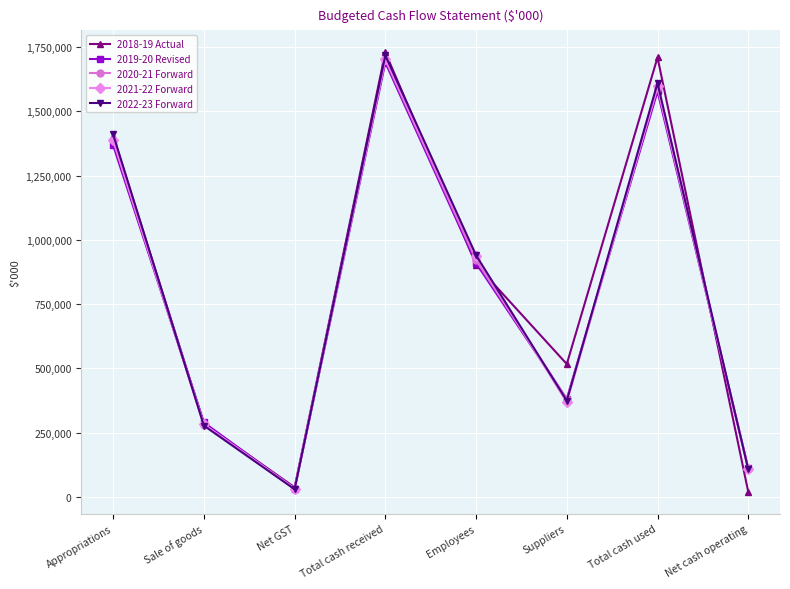

Rank the categories by 2020-21 Forward value from highest to lowest.

Total cash received, Total cash used, Appropriations, Employees, Suppliers, Sale of goods, Net cash operating, Net GST